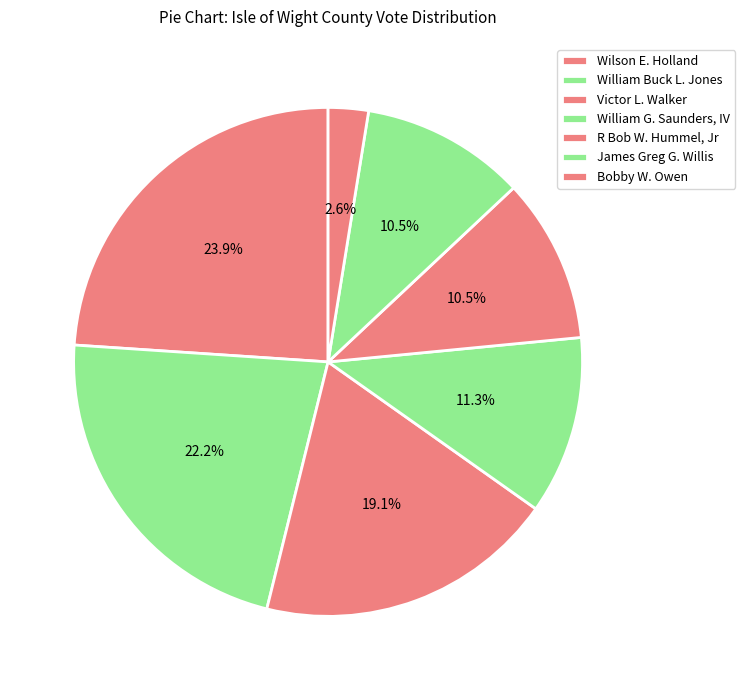

Count the number of slices in the pie.

7